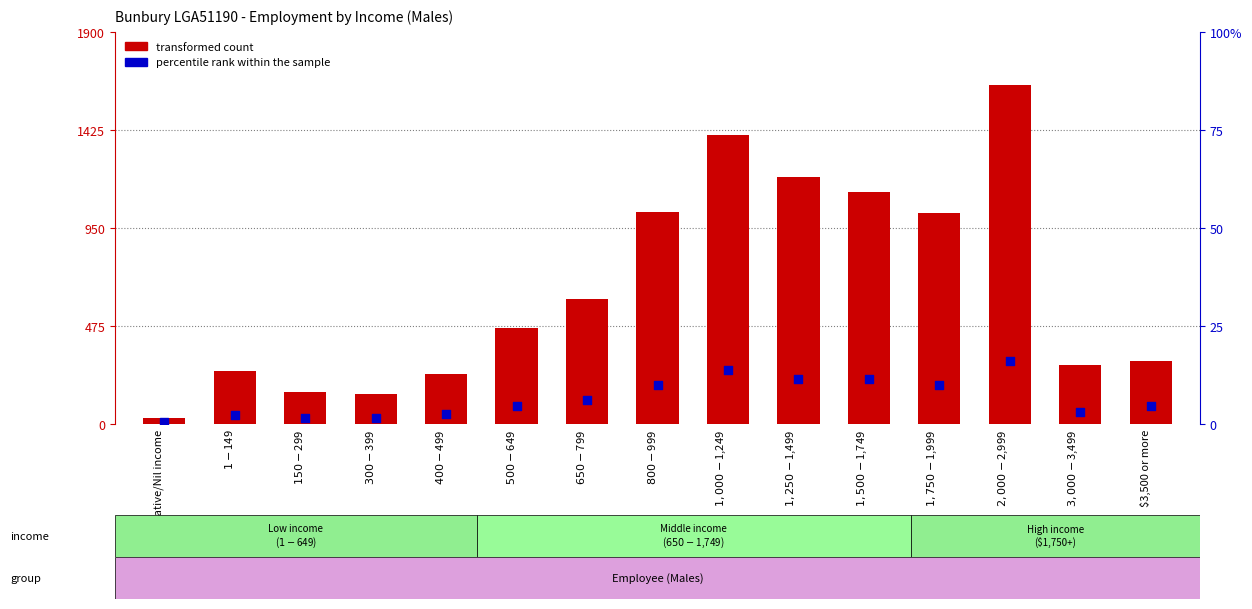

At which category is the sum across all series the highest?

$2,000-$2,999